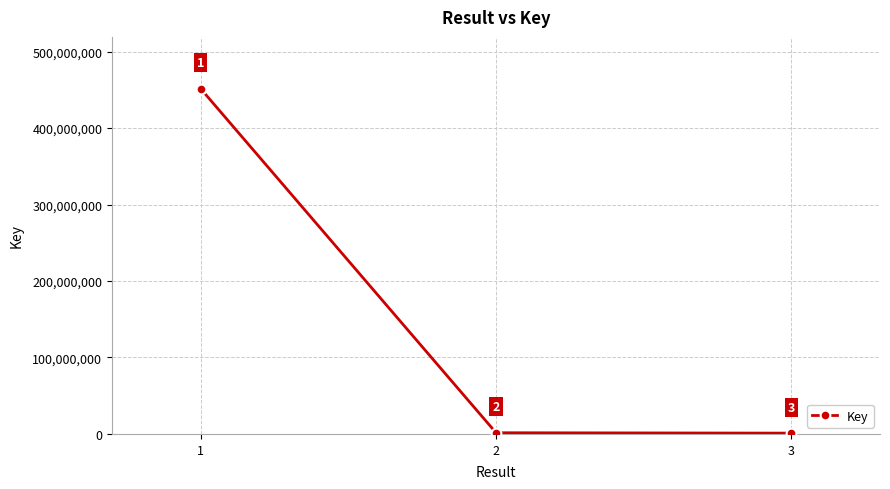

At which category does the chart reach its peak across all series?

1